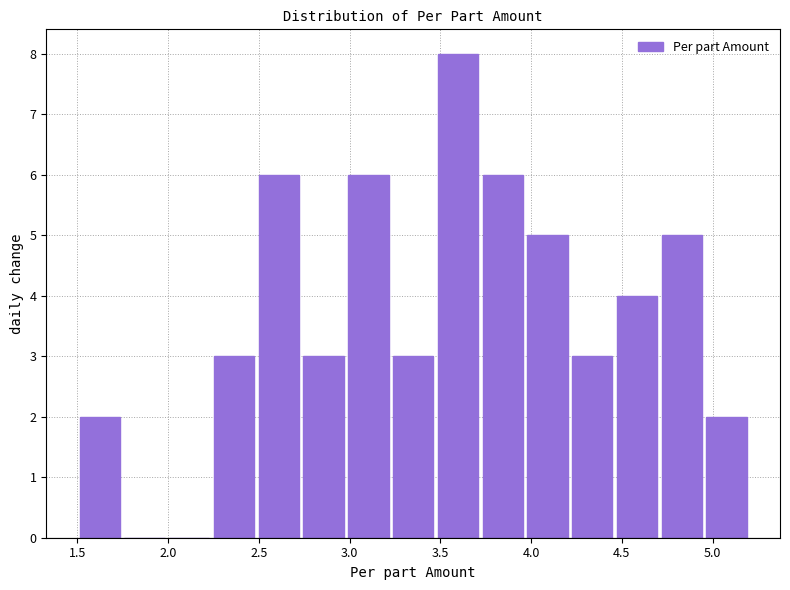

Reading left to right, transcribe this chart: for each bar, give the range it covers on the x-axis and its height. Neither the bar edges nor the heights are printed on the chart, so give them approximately, as read against the axes.

1.50 to 1.75: 2
1.75 to 2.00: 0
2.00 to 2.25: 0
2.25 to 2.50: 3
2.50 to 2.75: 6
2.75 to 3.00: 3
3.00 to 3.25: 6
3.25 to 3.45: 3
3.45 to 3.70: 8
3.70 to 3.95: 6
3.95 to 4.20: 5
4.20 to 4.45: 3
4.45 to 4.70: 4
4.70 to 4.95: 5
4.95 to 5.20: 2